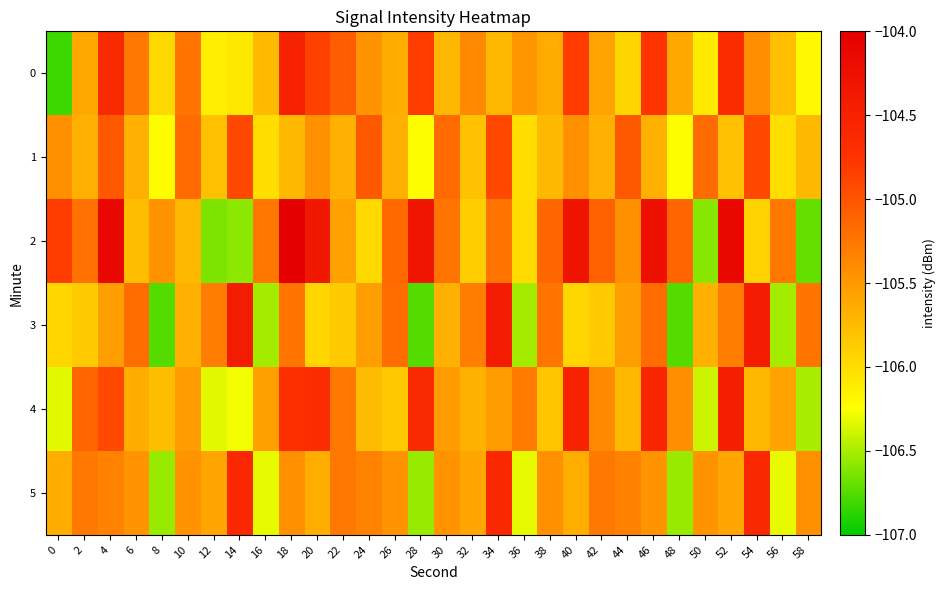

Rank the series by their maximum value, from lowest to highest.

1, 5, 0, 4, 3, 2